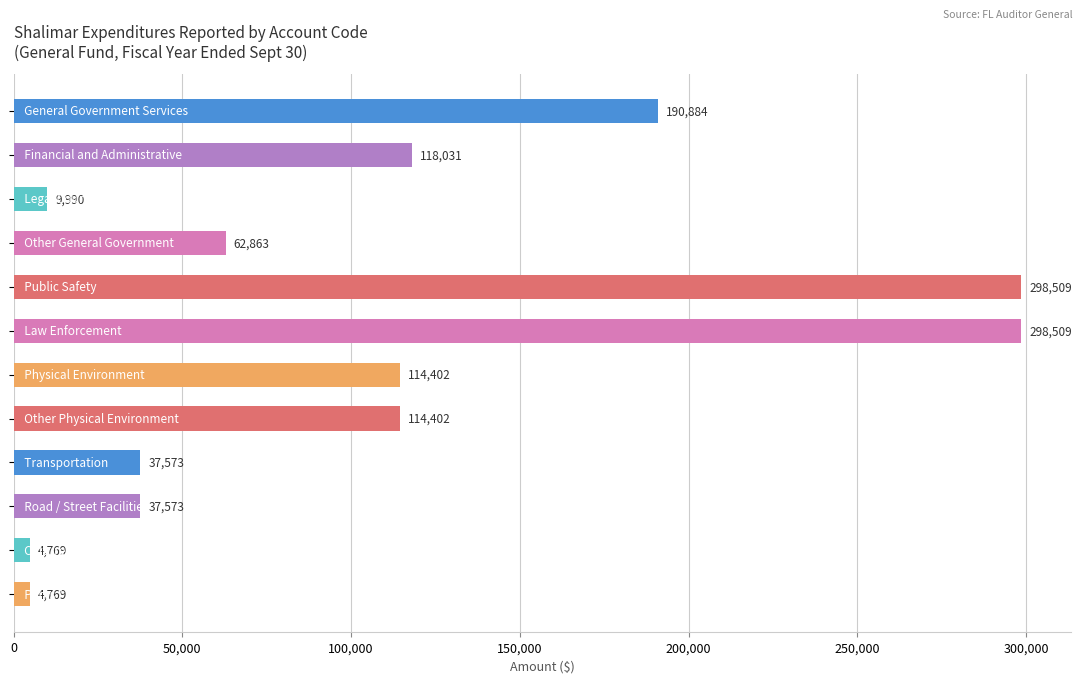

What is the difference between the second highest and minimum values?

293740